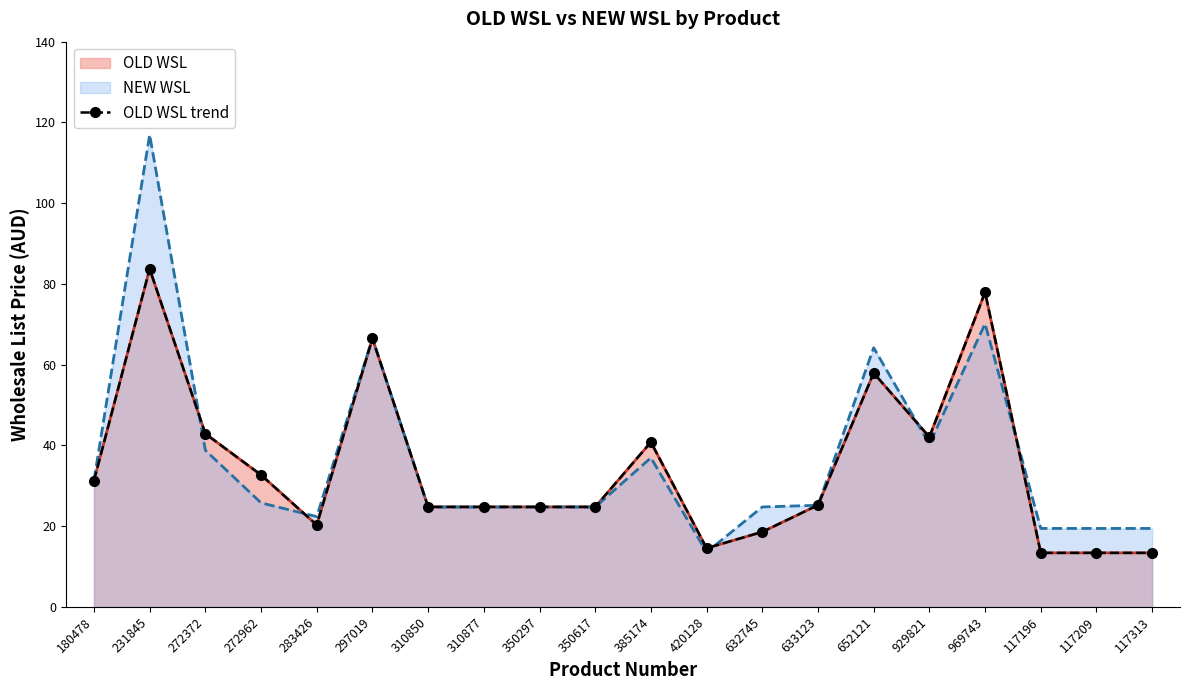

Between 633123 and 929821, which is larger?

929821